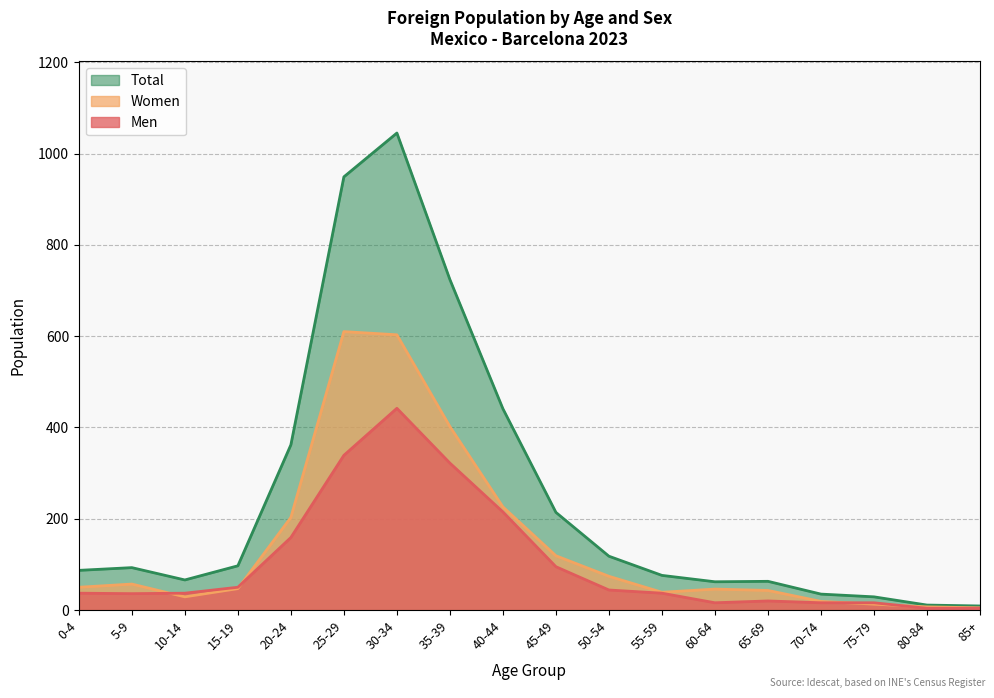

Reading left to right, extract all data points from this chart.

Men: 0-4=37	5-9=36	10-14=37	15-19=50	20-24=159	25-29=339	30-34=442	35-39=322	40-44=215	45-49=95	50-54=44	55-59=37	60-64=16	65-69=20	70-74=16	75-79=16	80-84=4	85+=4
Women: 0-4=50	5-9=57	10-14=29	15-19=47	20-24=203	25-29=610	30-34=603	35-39=402	40-44=226	45-49=119	50-54=74	55-59=39	60-64=46	65-69=43	70-74=19	75-79=13	80-84=7	85+=5
Total: 0-4=87	5-9=93	10-14=66	15-19=97	20-24=362	25-29=949	30-34=1045	35-39=724	40-44=441	45-49=214	50-54=118	55-59=76	60-64=62	65-69=63	70-74=35	75-79=29	80-84=11	85+=9